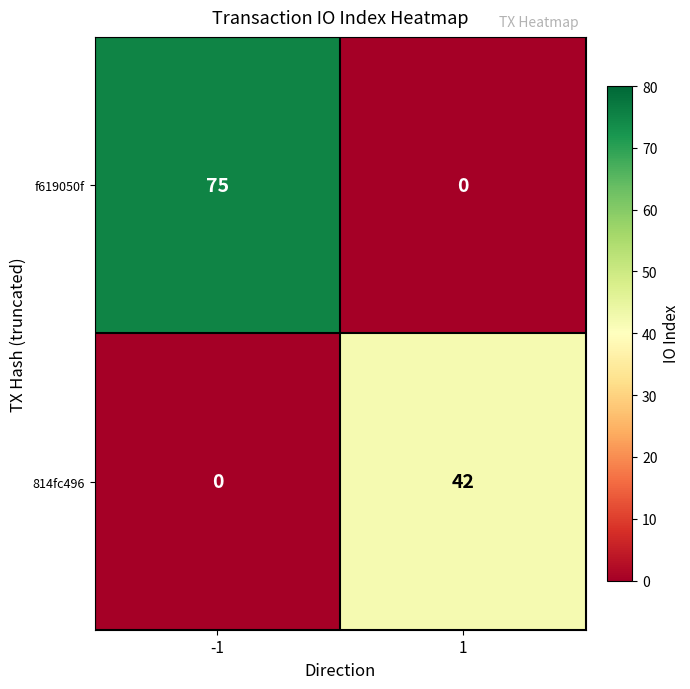

What is the maximum value for f619050f?

75